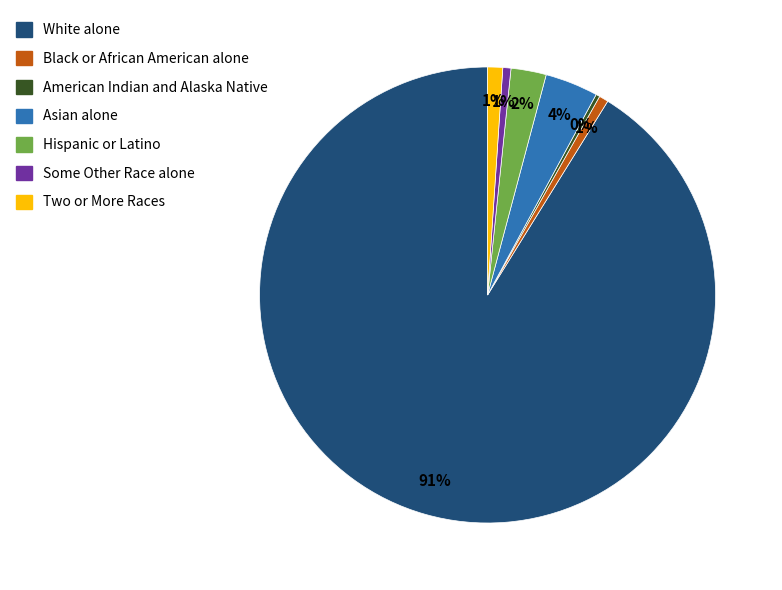

To the nearest percent, what is the average slice percentage?

14%